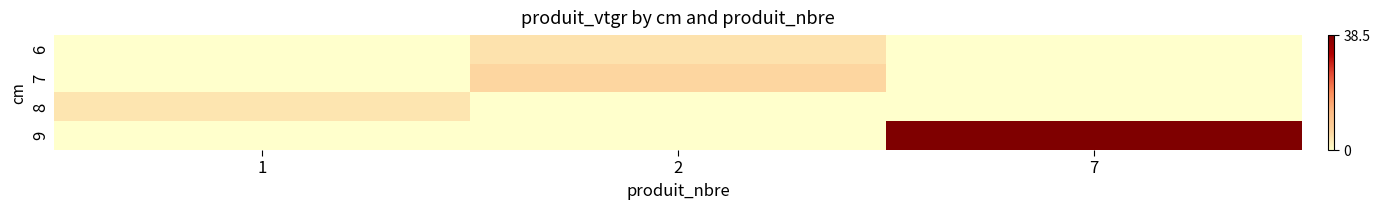

Which series has the widest spread of values?

9